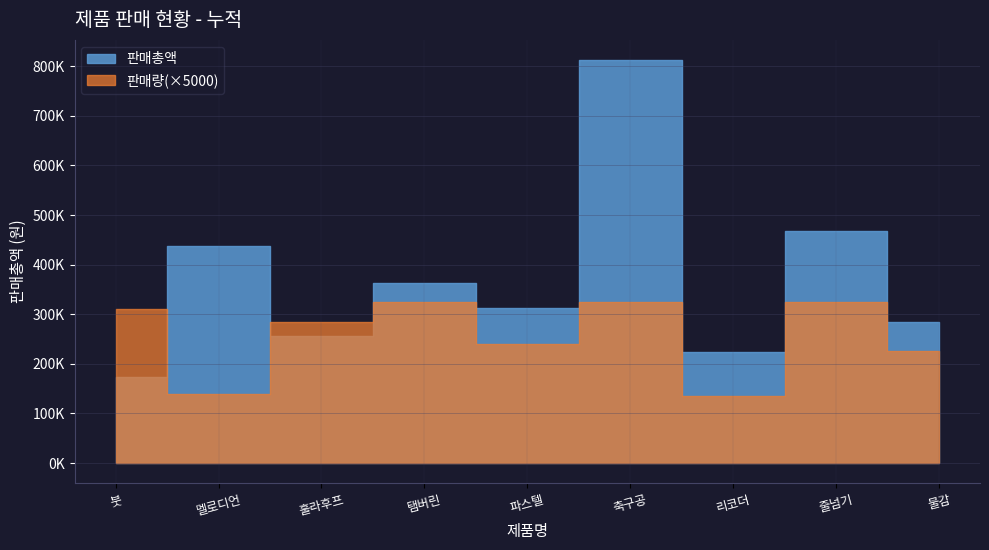

Reading right to left, extract all data points from this chart.

판매총액: 283500	468000	224100	812500	312000	364000	256500	436800	173600
판매량: 45	65	27	65	48	65	57	28	62